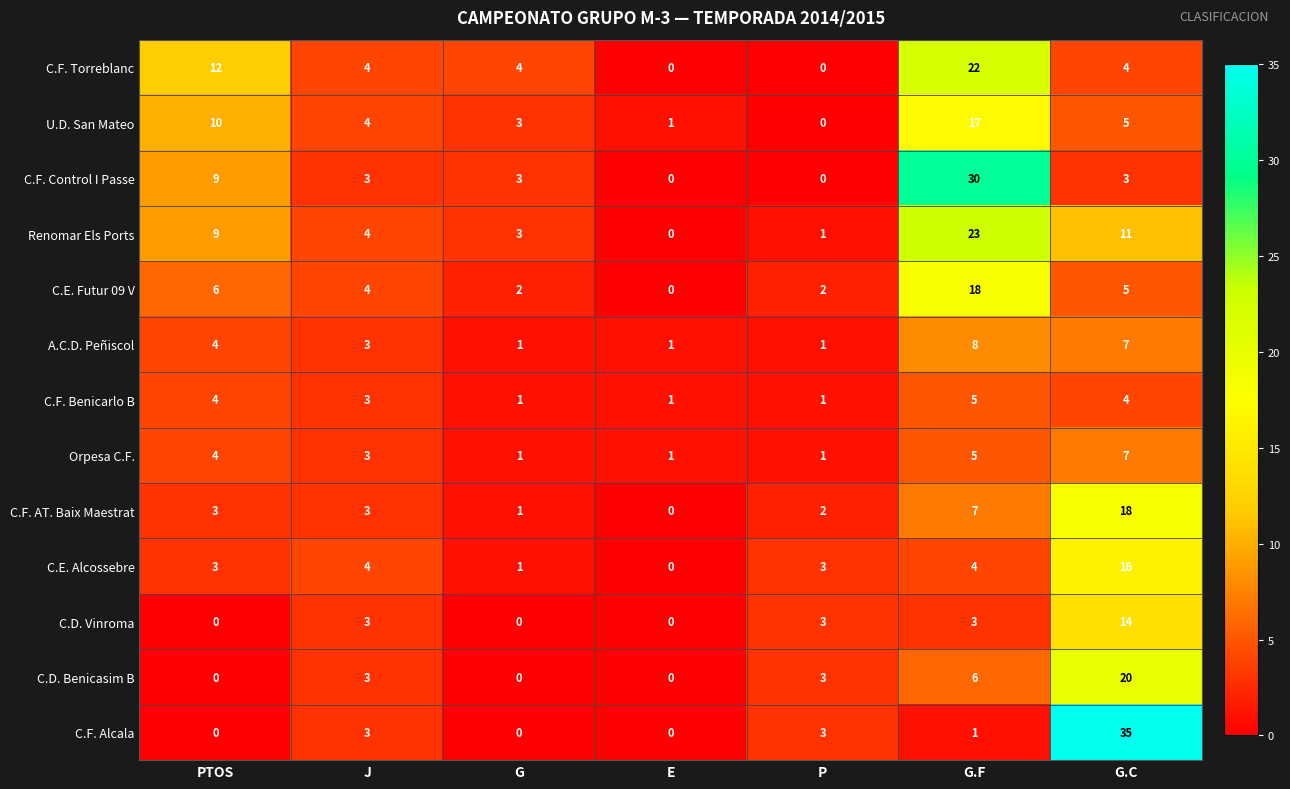

Count the C.F. Benicarlo B values in the range 1 to 4.

6